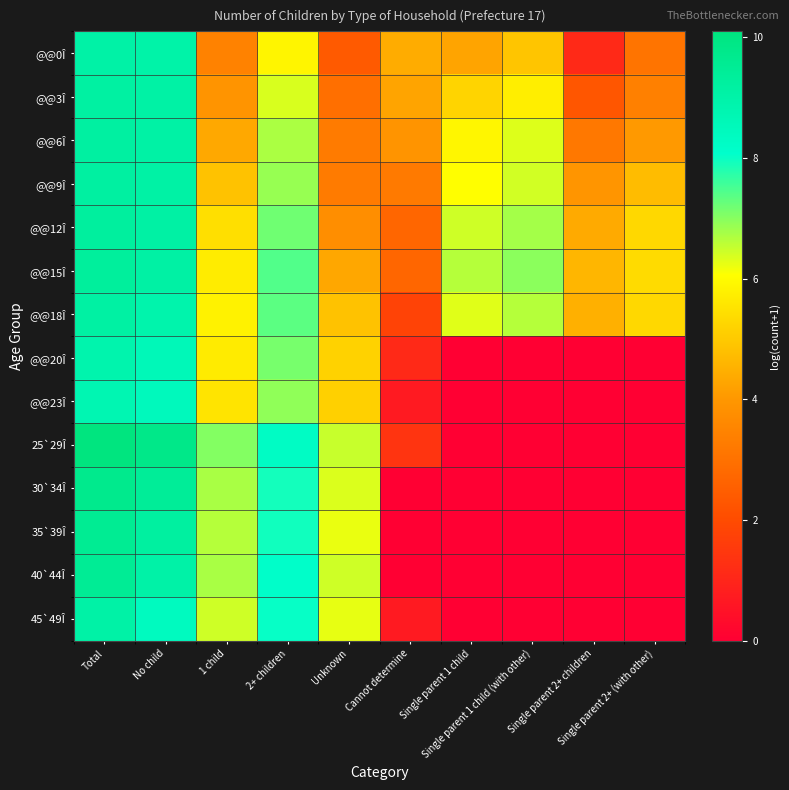

Reading right to left, what are all the values shown in this chart?

@@0Î: Single parent 2+ (with other)=3.1	Single parent 2+ children=1.1	Single parent 1 child (with other)=4.9	Single parent 1 child=4.3	Cannot determine=4.4	Unknown=2.4	2+ children=5.9	1 child=3.5	No child=9.0	Total=9.1
@@3Î: Single parent 2+ (with other)=3.4	Single parent 2+ children=2.3	Single parent 1 child (with other)=5.7	Single parent 1 child=5.2	Cannot determine=4.3	Unknown=2.9	2+ children=6.4	1 child=3.9	No child=9.1	Total=9.2
@@6Î: Single parent 2+ (with other)=4.1	Single parent 2+ children=3.2	Single parent 1 child (with other)=6.3	Single parent 1 child=5.9	Cannot determine=3.9	Unknown=3.3	2+ children=6.7	1 child=4.4	No child=9.1	Total=9.2
@@9Î: Single parent 2+ (with other)=4.8	Single parent 2+ children=4.0	Single parent 1 child (with other)=6.4	Single parent 1 child=6.0	Cannot determine=3.2	Unknown=3.3	2+ children=6.9	1 child=4.9	No child=9.1	Total=9.2
@@12Î: Single parent 2+ (with other)=5.3	Single parent 2+ children=4.4	Single parent 1 child (with other)=6.8	Single parent 1 child=6.4	Cannot determine=2.7	Unknown=3.8	2+ children=7.2	1 child=5.4	No child=9.1	Total=9.3
@@15Î: Single parent 2+ (with other)=5.4	Single parent 2+ children=4.6	Single parent 1 child (with other)=7.0	Single parent 1 child=6.6	Cannot determine=2.7	Unknown=4.3	2+ children=7.4	1 child=5.7	No child=9.1	Total=9.3
@@18Î: Single parent 2+ (with other)=5.3	Single parent 2+ children=4.5	Single parent 1 child (with other)=6.6	Single parent 1 child=6.3	Cannot determine=1.8	Unknown=4.9	2+ children=7.3	1 child=5.8	No child=8.9	Total=9.1
@@20Î: Single parent 2+ (with other)=0.0	Single parent 2+ children=0.0	Single parent 1 child (with other)=0.0	Single parent 1 child=0.0	Cannot determine=1.1	Unknown=5.2	2+ children=7.1	1 child=5.7	No child=8.6	Total=8.9
@@23Î: Single parent 2+ (with other)=0.0	Single parent 2+ children=0.0	Single parent 1 child (with other)=0.0	Single parent 1 child=0.0	Cannot determine=0.7	Unknown=5.1	2+ children=6.9	1 child=5.5	No child=8.5	Total=8.7
25`29Î: Single parent 2+ (with other)=0.0	Single parent 2+ children=0.0	Single parent 1 child (with other)=0.0	Single parent 1 child=0.0	Cannot determine=1.4	Unknown=6.5	2+ children=8.3	1 child=7.0	No child=9.8	Total=10.1
30`34Î: Single parent 2+ (with other)=0.0	Single parent 2+ children=0.0	Single parent 1 child (with other)=0.0	Single parent 1 child=0.0	Cannot determine=0.0	Unknown=6.3	2+ children=7.9	1 child=6.7	No child=9.4	Total=9.7
35`39Î: Single parent 2+ (with other)=0.0	Single parent 2+ children=0.0	Single parent 1 child (with other)=0.0	Single parent 1 child=0.0	Cannot determine=0.0	Unknown=6.2	2+ children=7.9	1 child=6.6	No child=9.2	Total=9.6
40`44Î: Single parent 2+ (with other)=0.0	Single parent 2+ children=0.0	Single parent 1 child (with other)=0.0	Single parent 1 child=0.0	Cannot determine=0.0	Unknown=6.4	2+ children=8.1	1 child=6.7	No child=9.0	Total=9.5
45`49Î: Single parent 2+ (with other)=0.0	Single parent 2+ children=0.0	Single parent 1 child (with other)=0.0	Single parent 1 child=0.0	Cannot determine=0.7	Unknown=6.2	2+ children=8.0	1 child=6.4	No child=8.4	Total=9.1